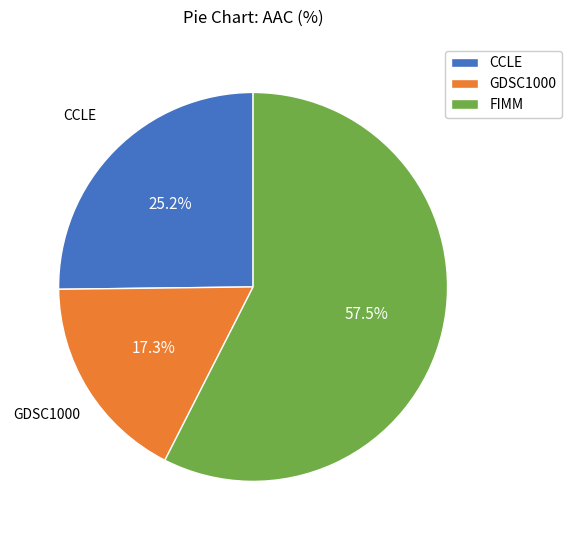

Is it true that FIMM is 72% of the pie?

False